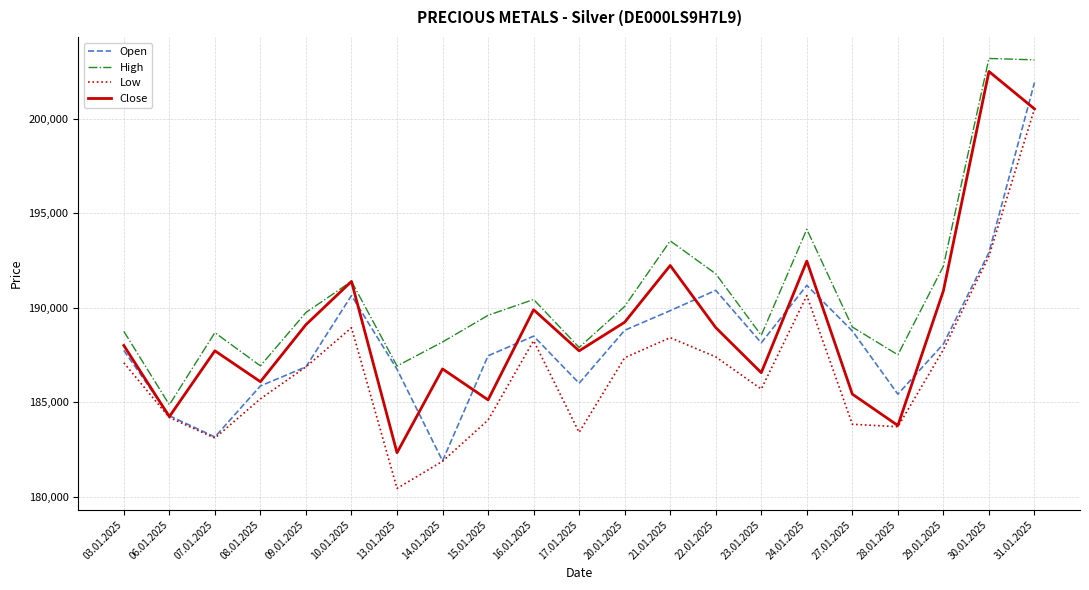

At which category does Close reach its first local peak?

07.01.2025